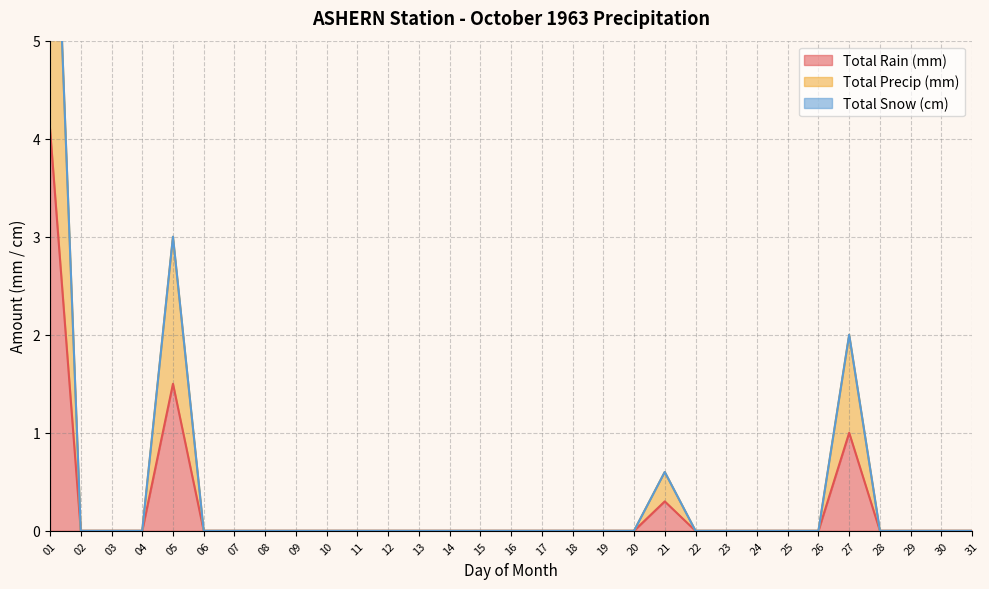

Which series changed the most between 17 and 20?

Total Rain (mm)